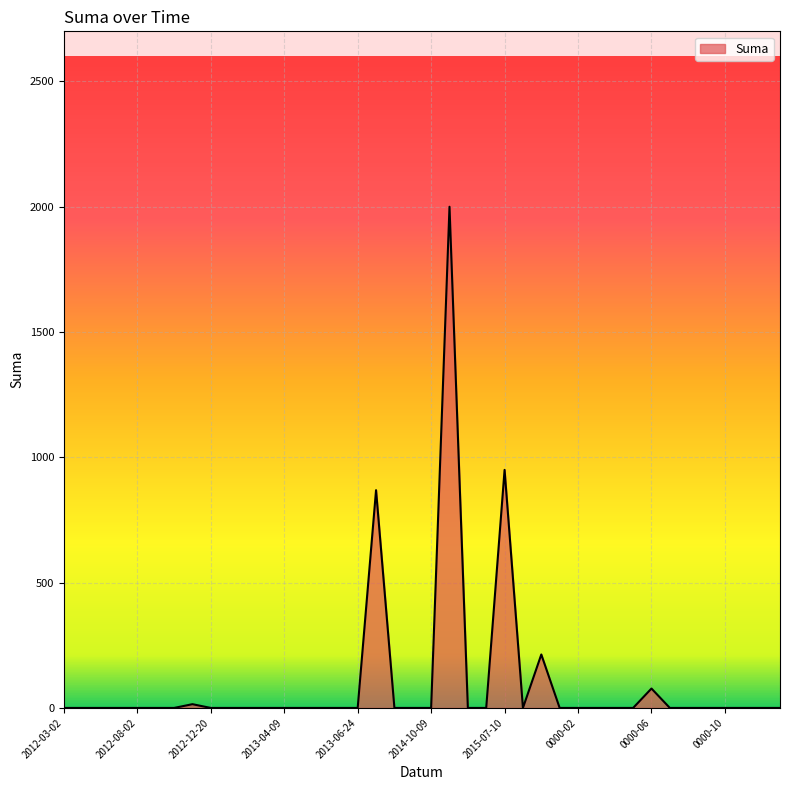

What is the greatest value displayed?

2000.0